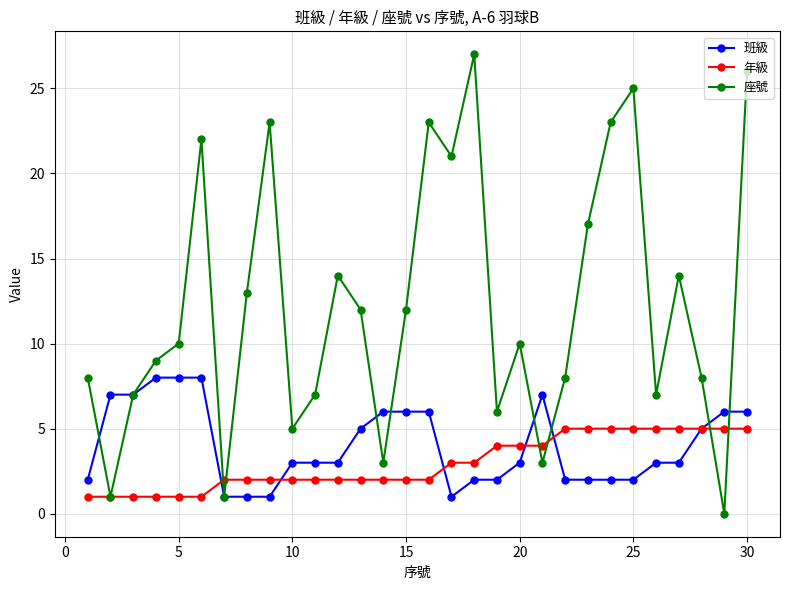

Which series has the largest range (max minus min)?

座號